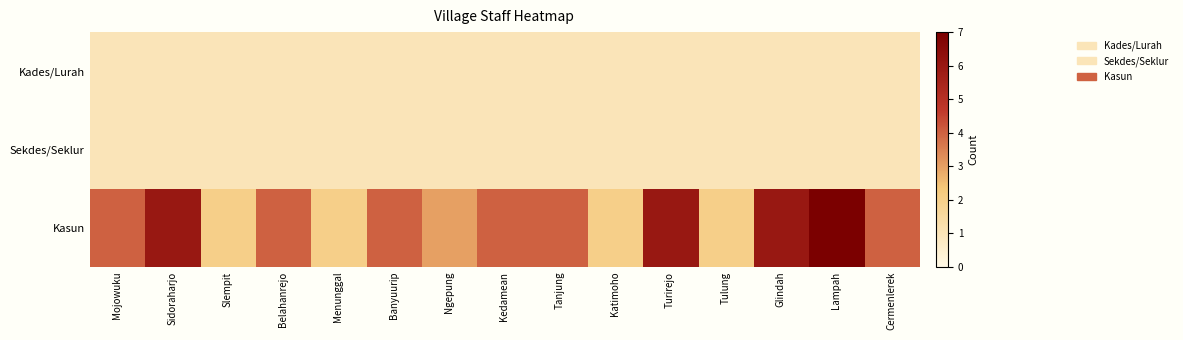

Rank the series at Kedamean from highest to lowest value.

Kasun, Kades/Lurah, Sekdes/Seklur